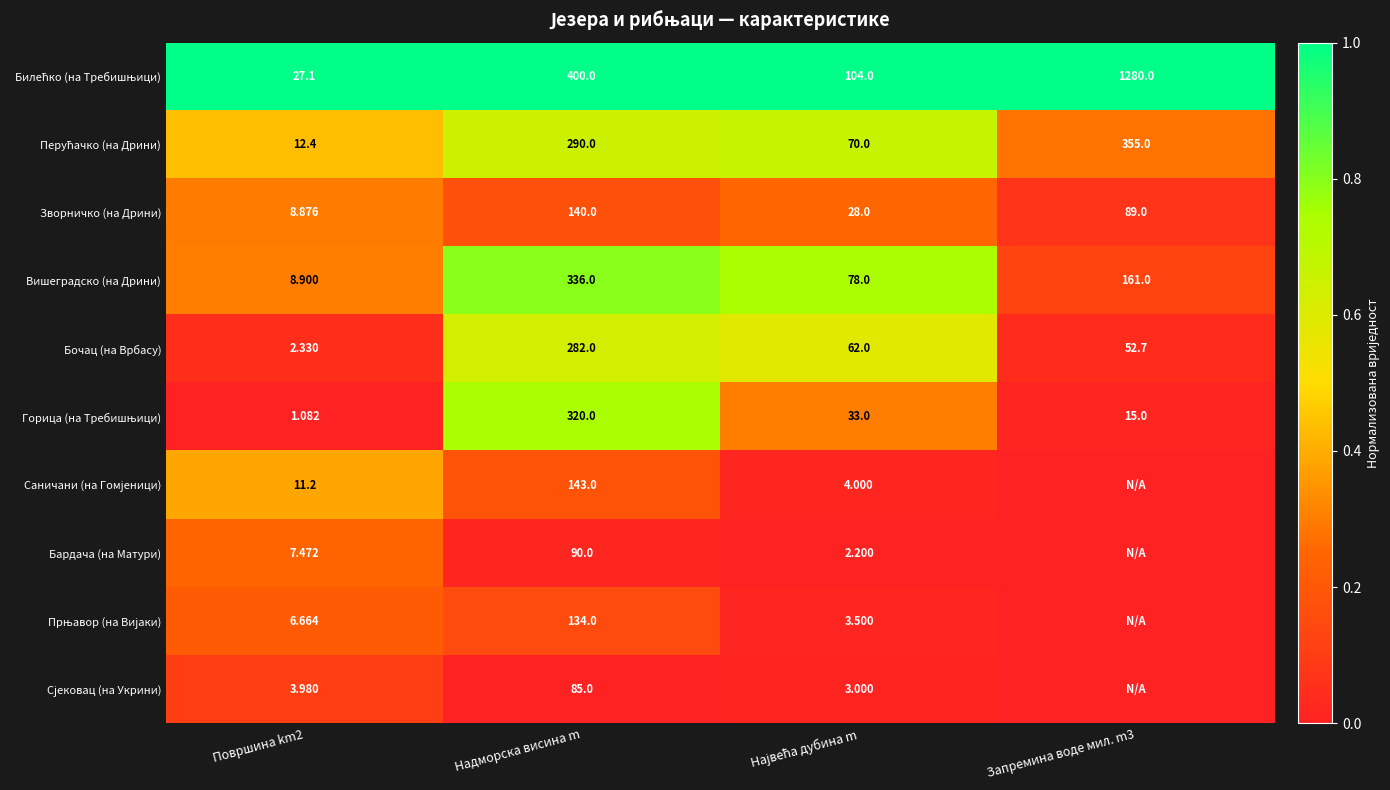

Which category has the highest value in the Зворничко (на Дрини) series?

Надморска висина m